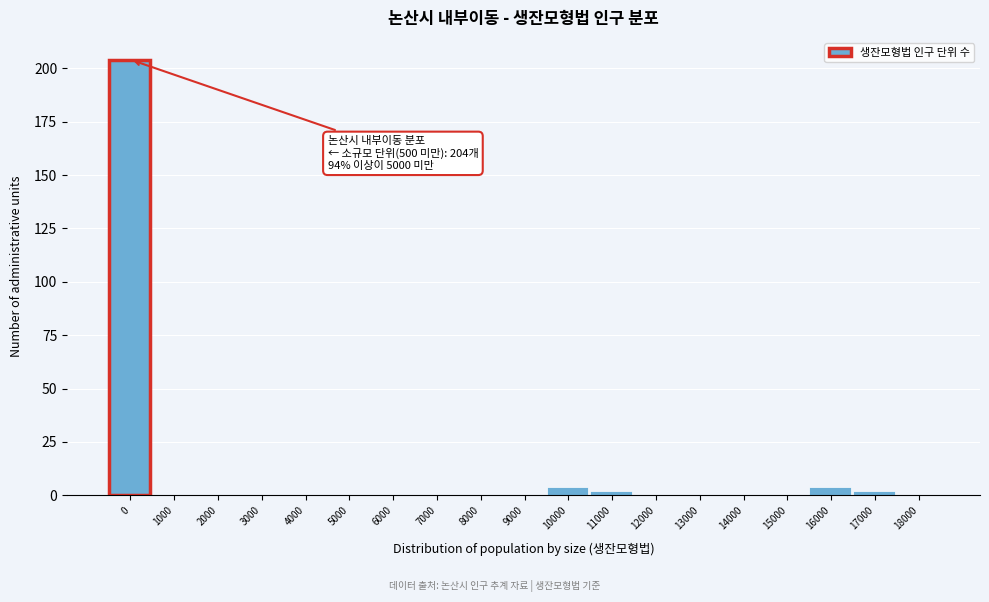

Reading left to right, extract all data points from this chart.

0=204	1000=0	2000=0	3000=0	4000=0	5000=0	6000=0	7000=0	8000=0	9000=0	10000=4	11000=2	12000=0	13000=0	14000=0	15000=0	16000=4	17000=2	18000=0